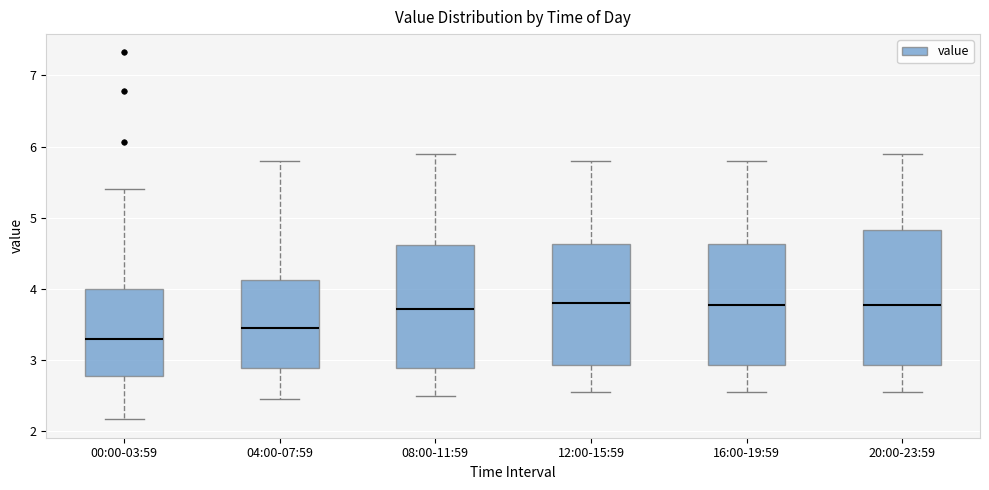

Reading left to right, read every box against the y-axis: the position of its median line, the range the box covers, and the ends of its whiskers. The values are not printed on the chart, so give them approximately, as read against the axis.

00:00-03:59: median 3.3, box 2.8 to 4.0, whiskers 2.2 to 5.4
04:00-07:59: median 3.5, box 2.9 to 4.1, whiskers 2.5 to 5.8
08:00-11:59: median 3.7, box 2.9 to 4.6, whiskers 2.5 to 5.9
12:00-15:59: median 3.8, box 2.9 to 4.6, whiskers 2.6 to 5.8
16:00-19:59: median 3.8, box 2.9 to 4.6, whiskers 2.6 to 5.8
20:00-23:59: median 3.8, box 2.9 to 4.8, whiskers 2.6 to 5.9